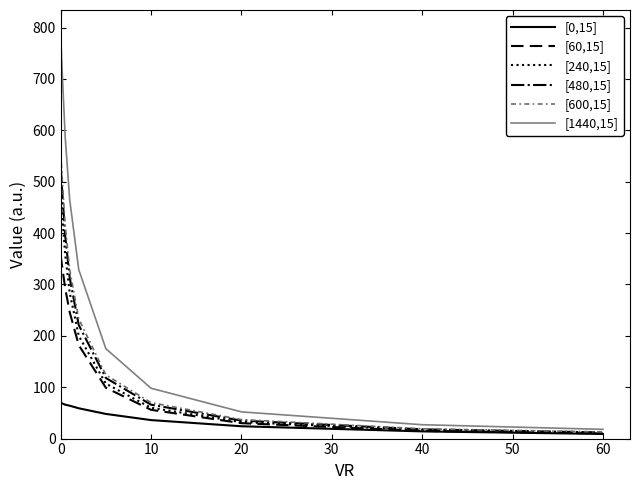

Which series has the largest range (max minus min)?

[1440,15]